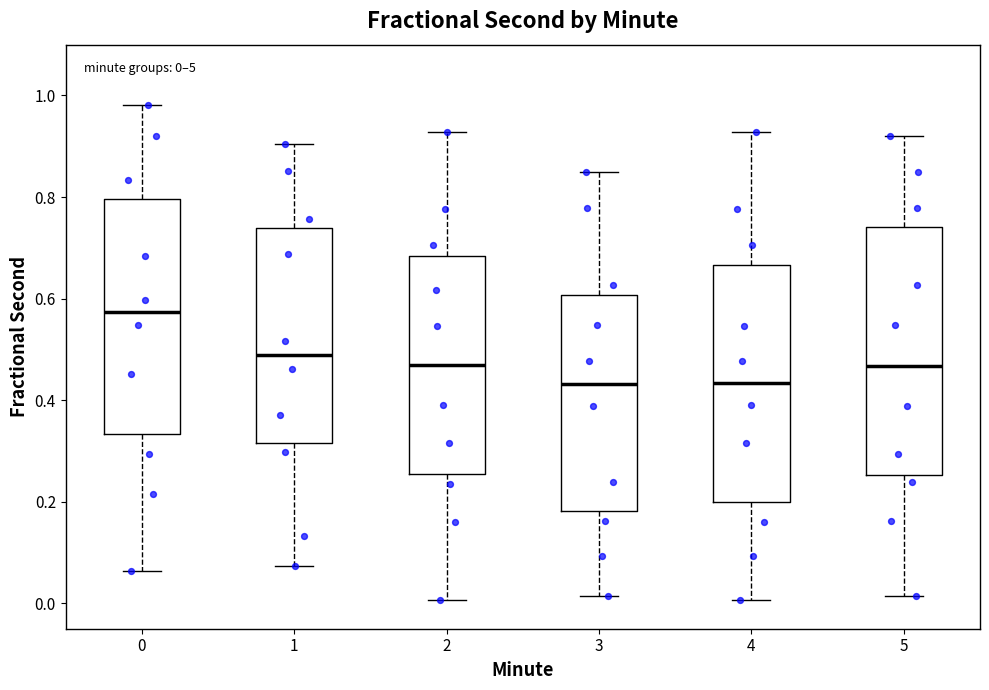

Comparing the boxes themselves (not the whiskers), which one is the tallest?

5